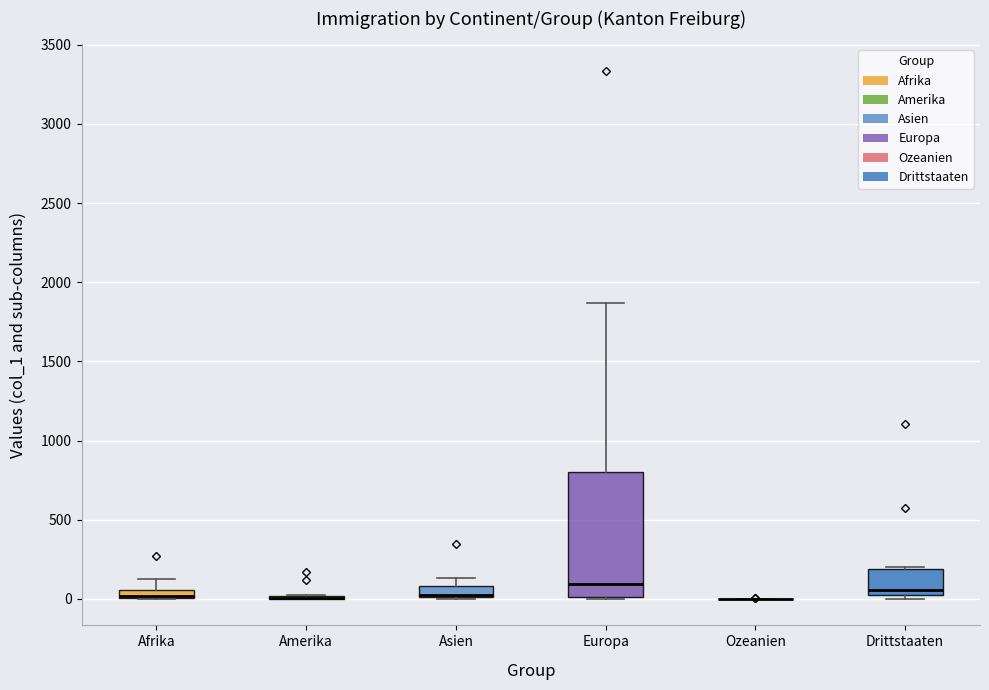

Comparing the boxes themselves (not the whiskers), which one is the tallest?

Europa